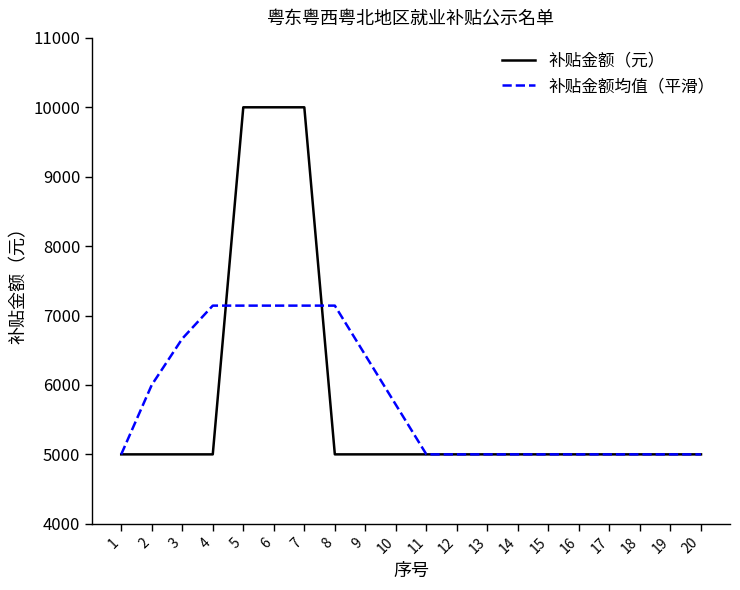

What is the greatest value displayed?

10000.0